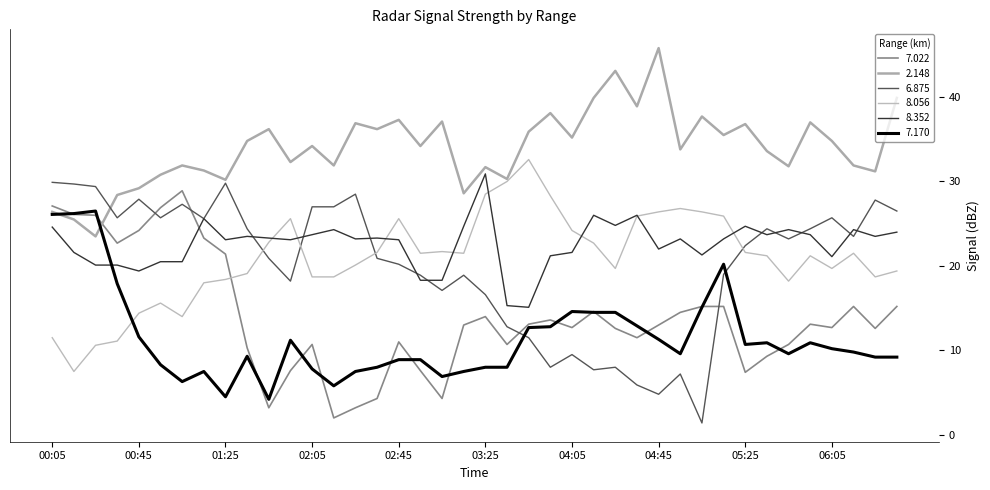

What is the average value of the 7.170 series?

11.4